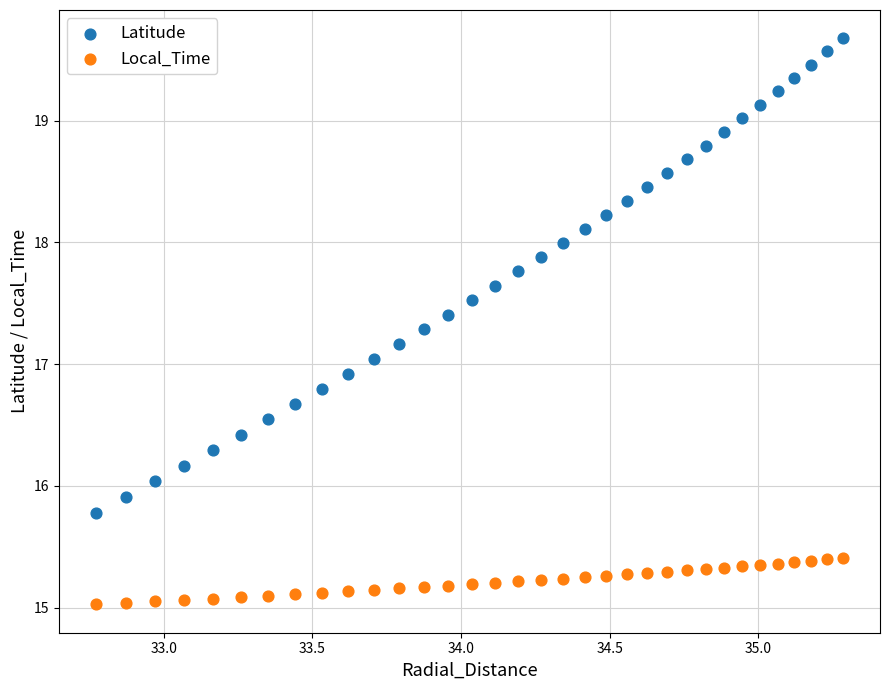

Across all data points, what is the range of Y values (max minus min)?

4.6